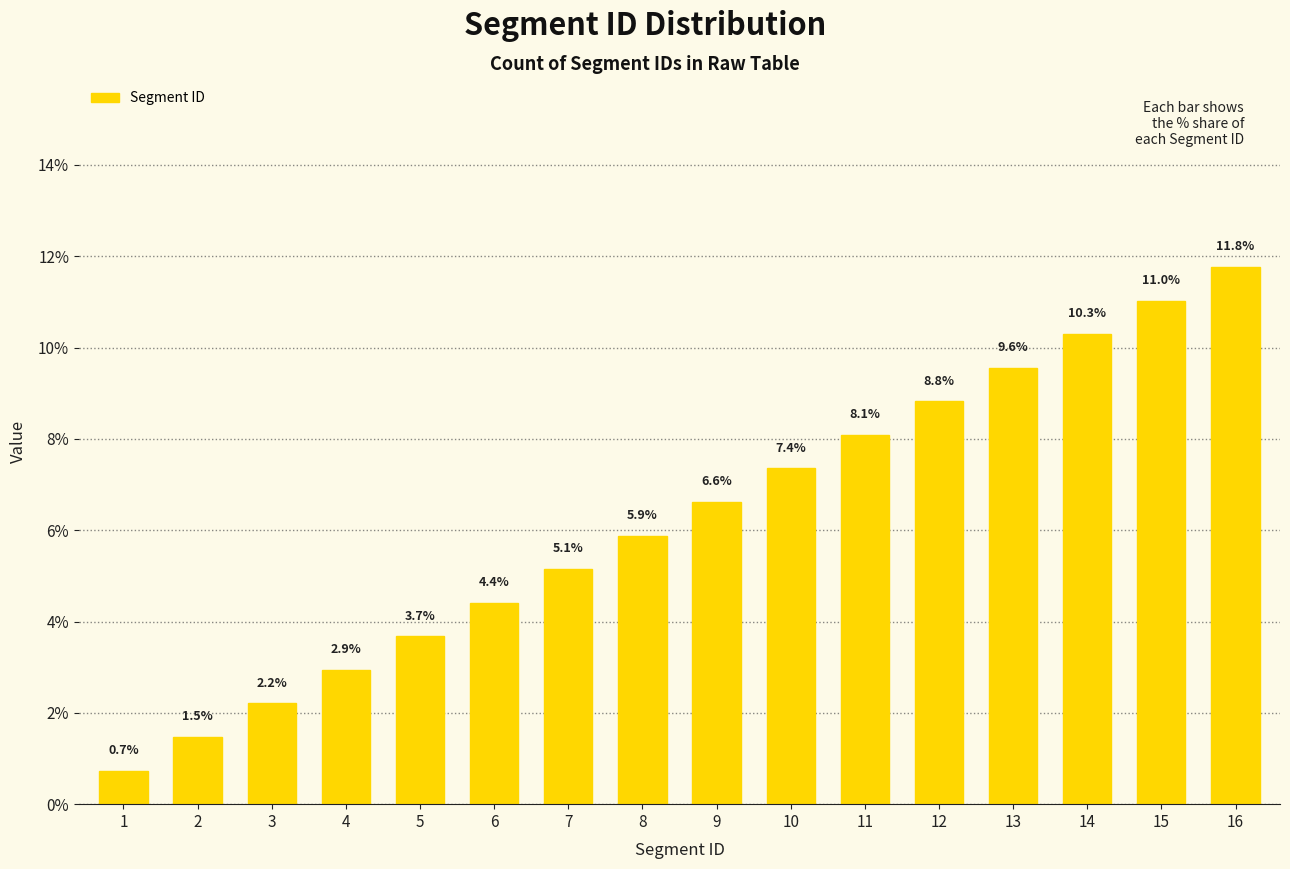

How many distinct data groups are displayed?

1